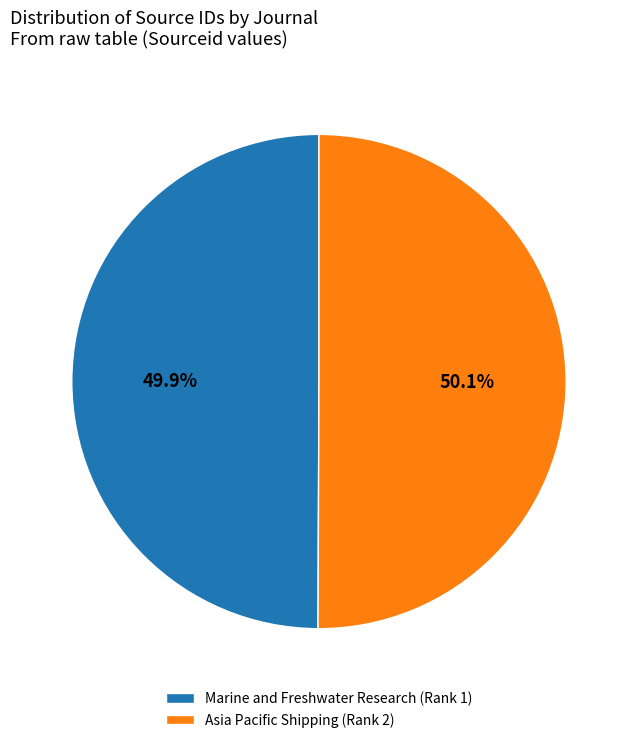

Is there any slice that represents more than half of the pie?

Yes